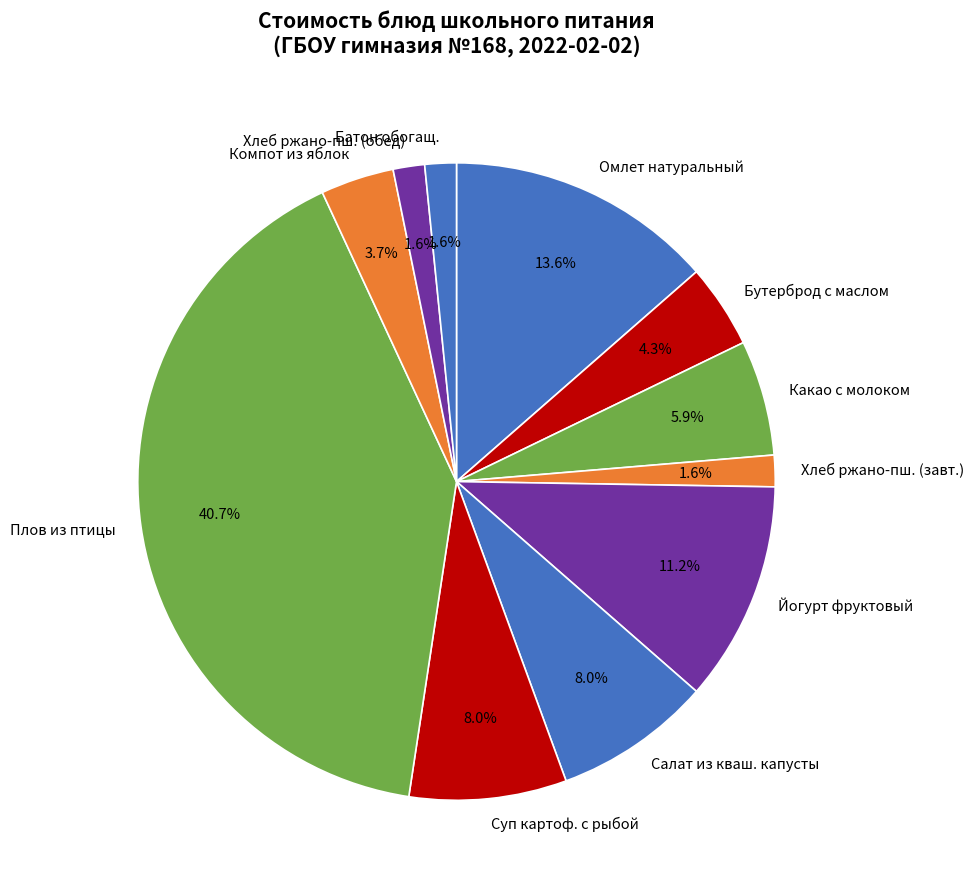

How many slices are in this pie chart?

11